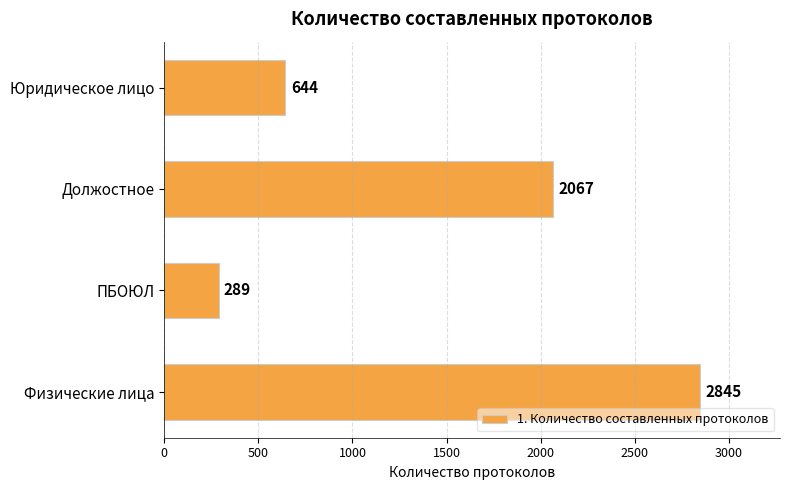

Rank the categories by value from highest to lowest.

Физические лица, Должостное, Юридическое лицо, ПБОЮЛ